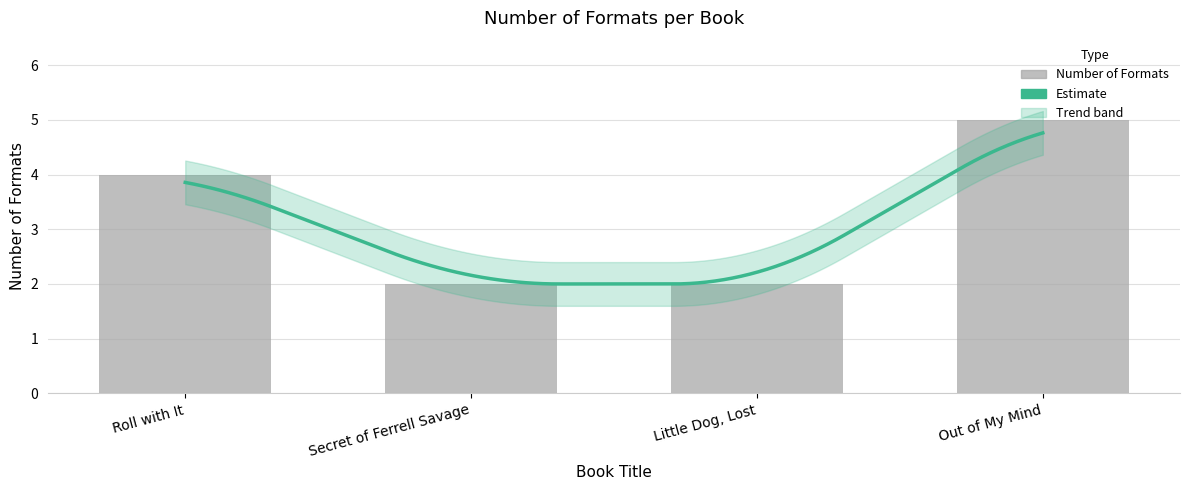

Reading right to left, transcribe all the data shown in this chart.

Out of My Mind=5	Little Dog, Lost=2	Secret of Ferrell Savage=2	Roll with It=4